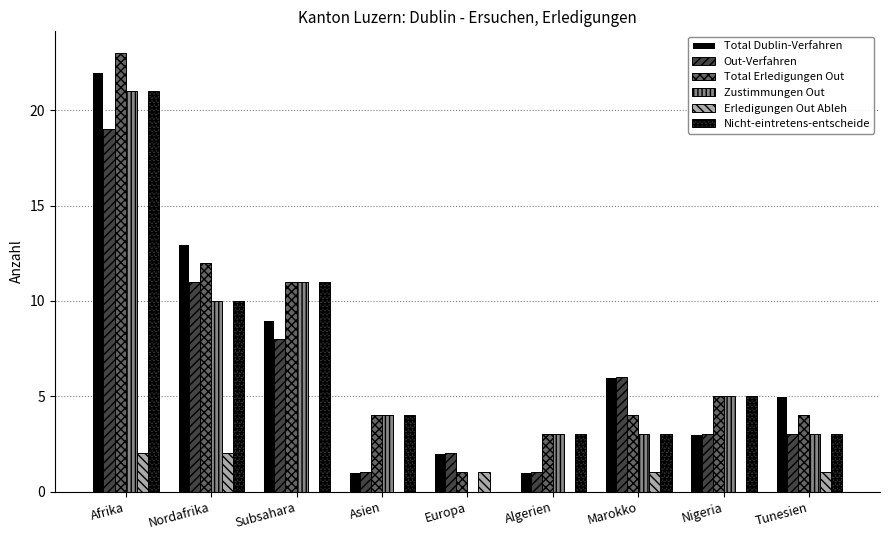

What is the total value across all series at Marokko?

23